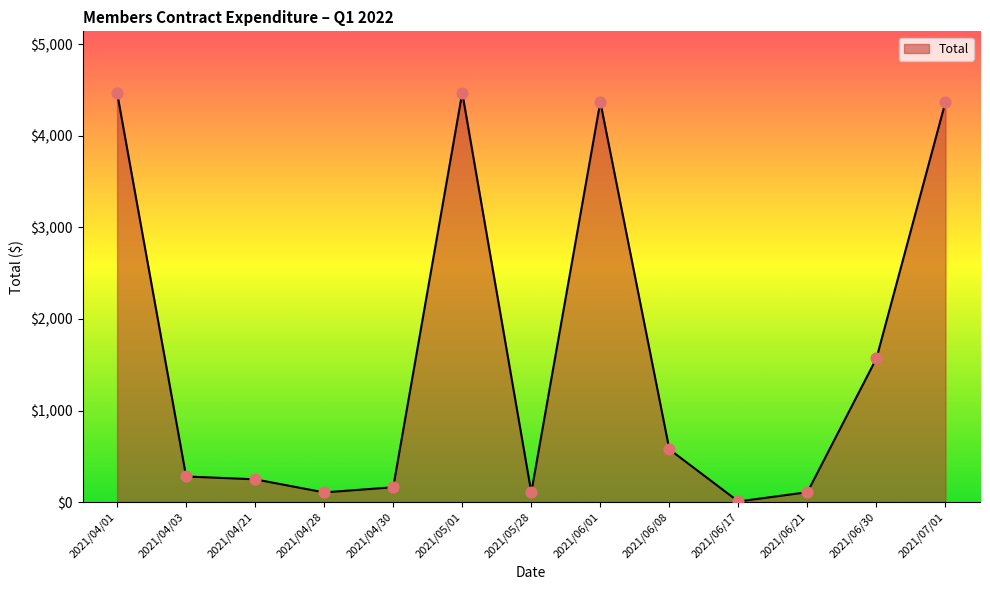

What is the change in value from 2021/04/21 to 2021/06/08?

+327.4